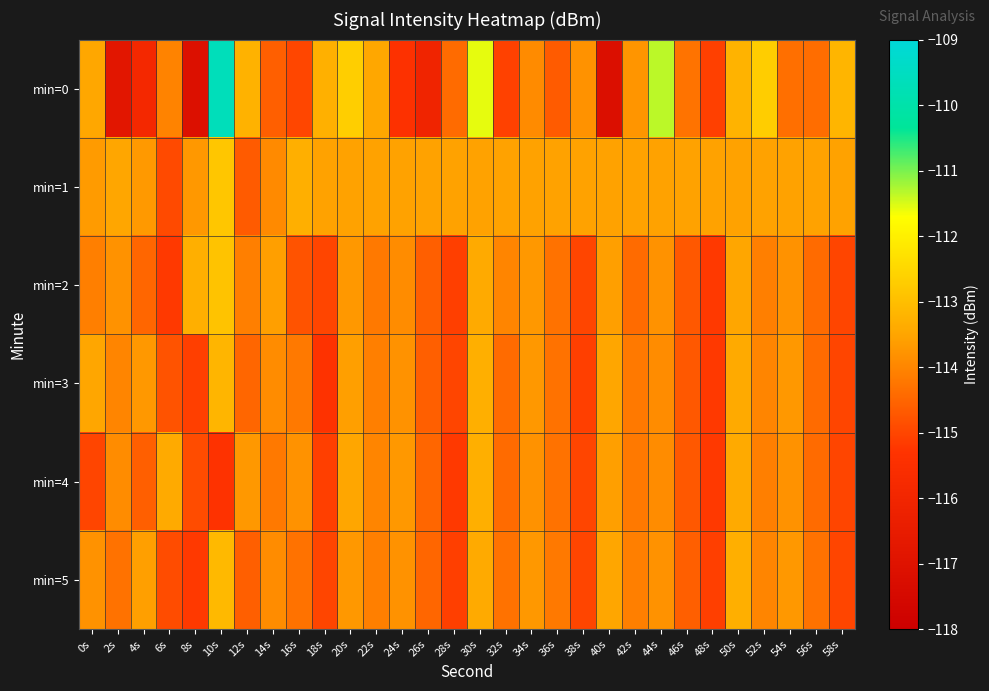

Rank the series at 54s from highest to lowest value.

min=1, min=3, min=5, min=2, min=4, min=0